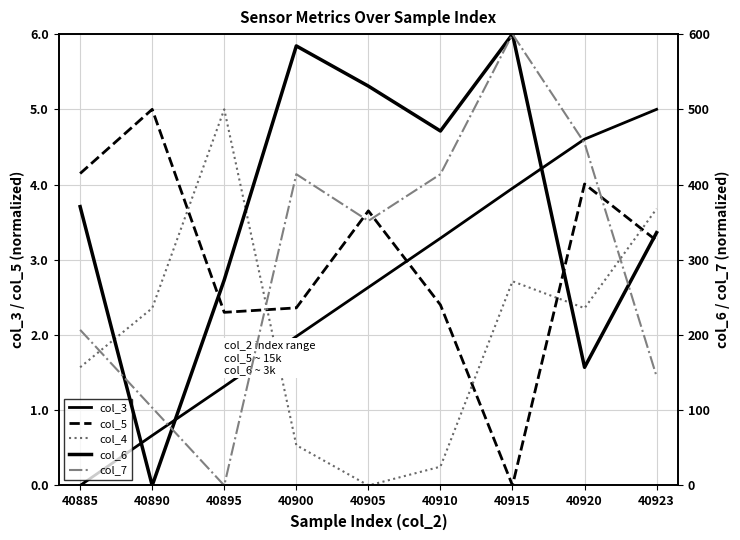

Which category has the highest value across all series?

40915